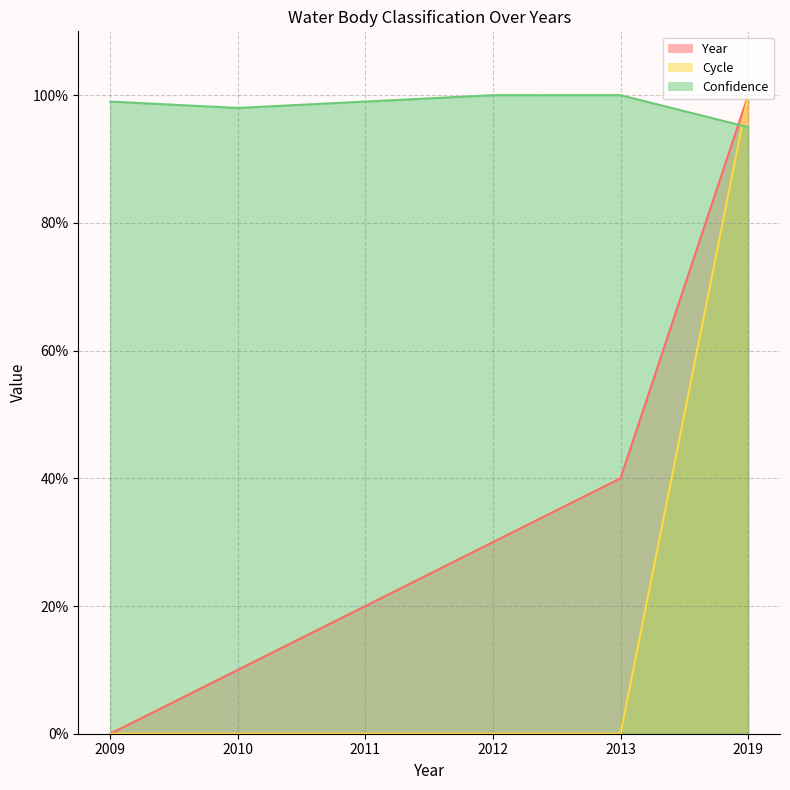

How many series are shown in this chart?

3